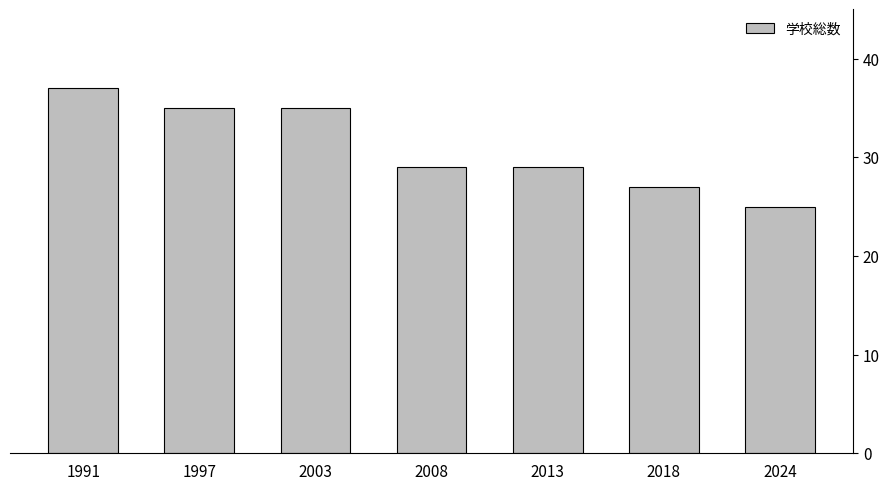

What is the value of the 7th bar from the left?

25